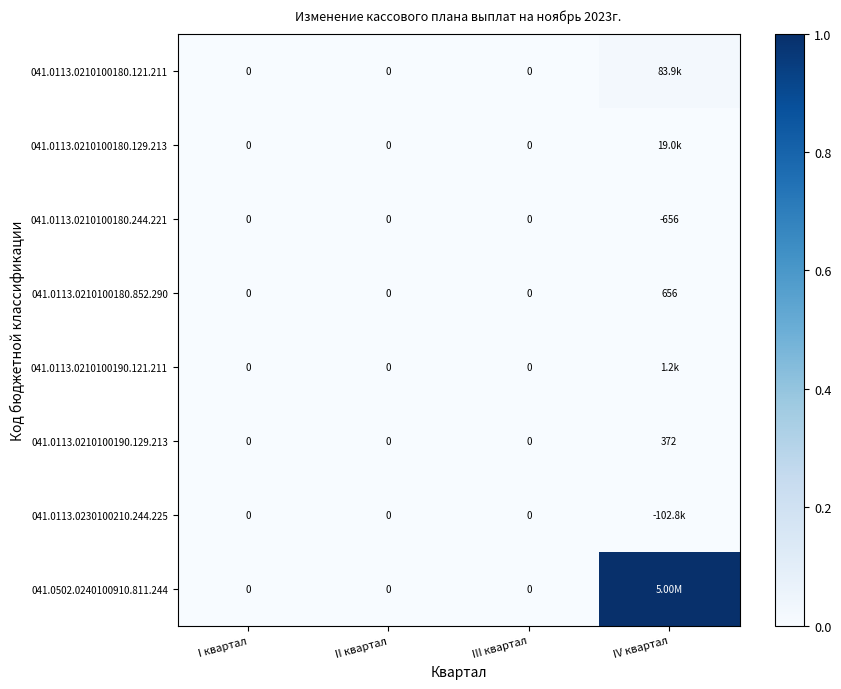

The 041.0113.0210100180.129.213 series shows 0.0 at III квартал. True or false?

True